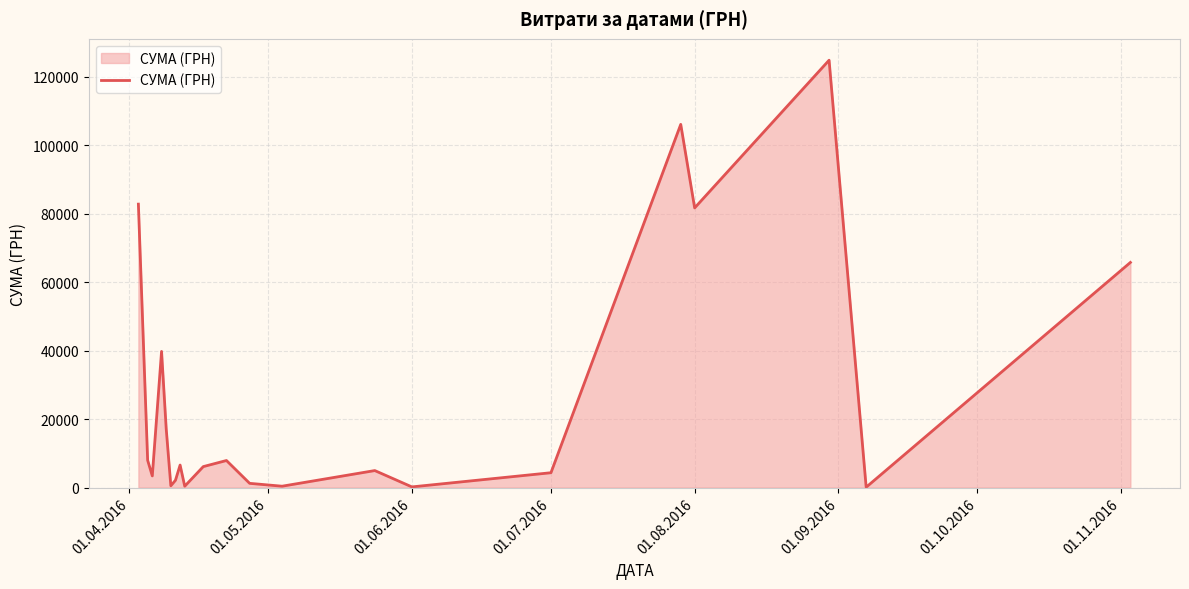

What is the maximum value shown in the chart?

124904.8